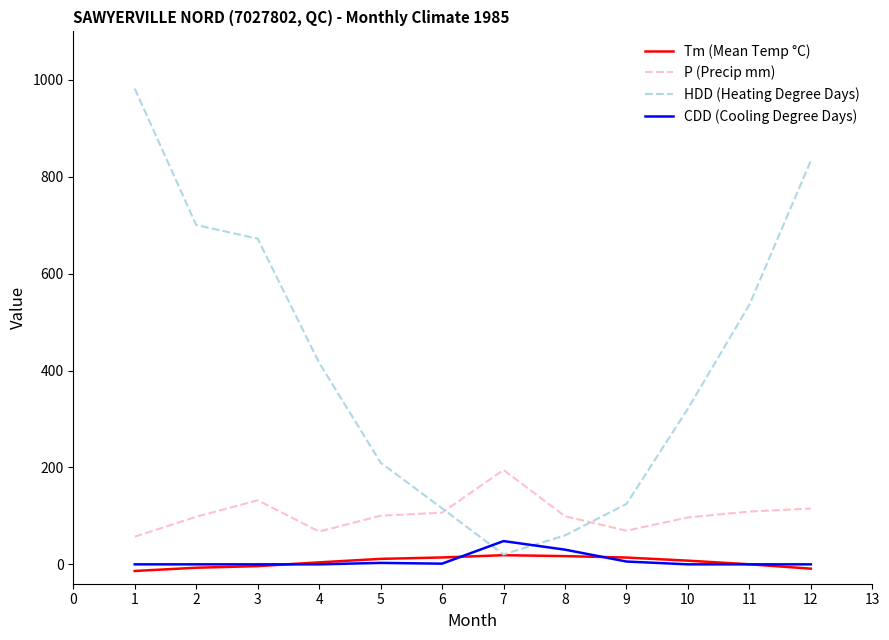

How many lines are shown in the chart?

4